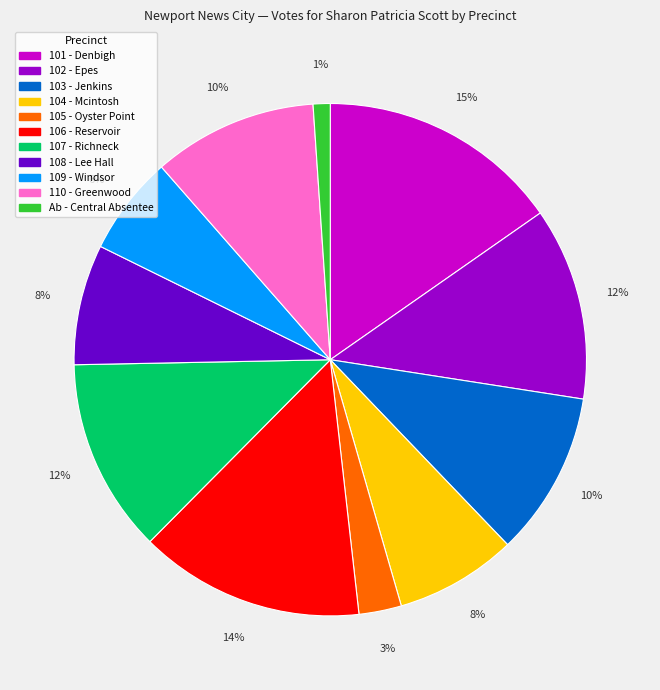

What is the ratio of the value at 101 - Denbigh to the value at 110 - Greenwood?

1.5